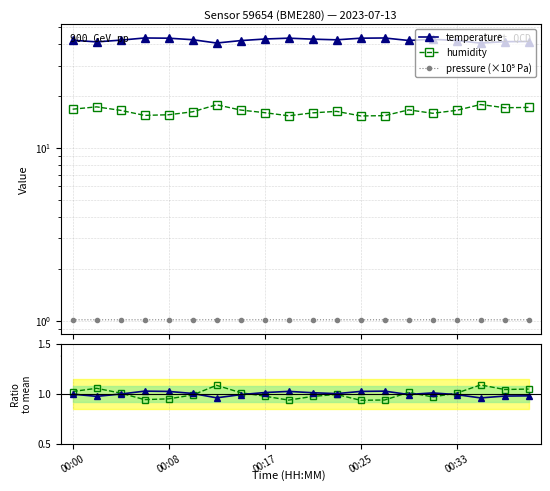

What is the average value of the humidity series?

16.4